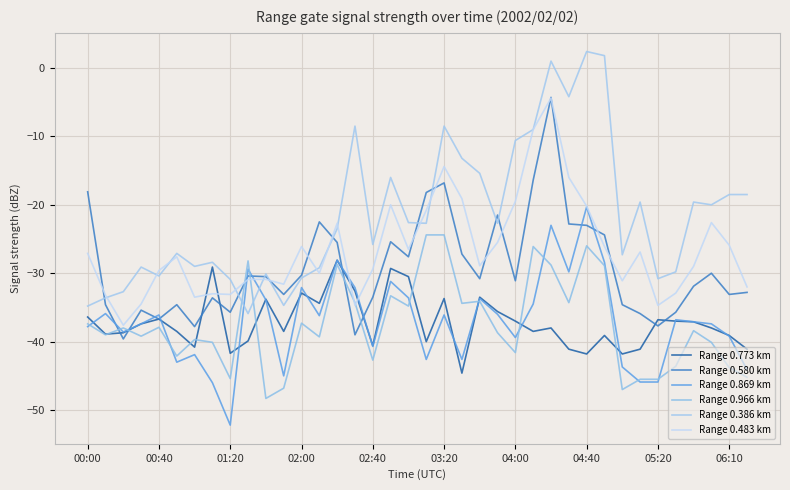

Count the number of data series in this chart.

6